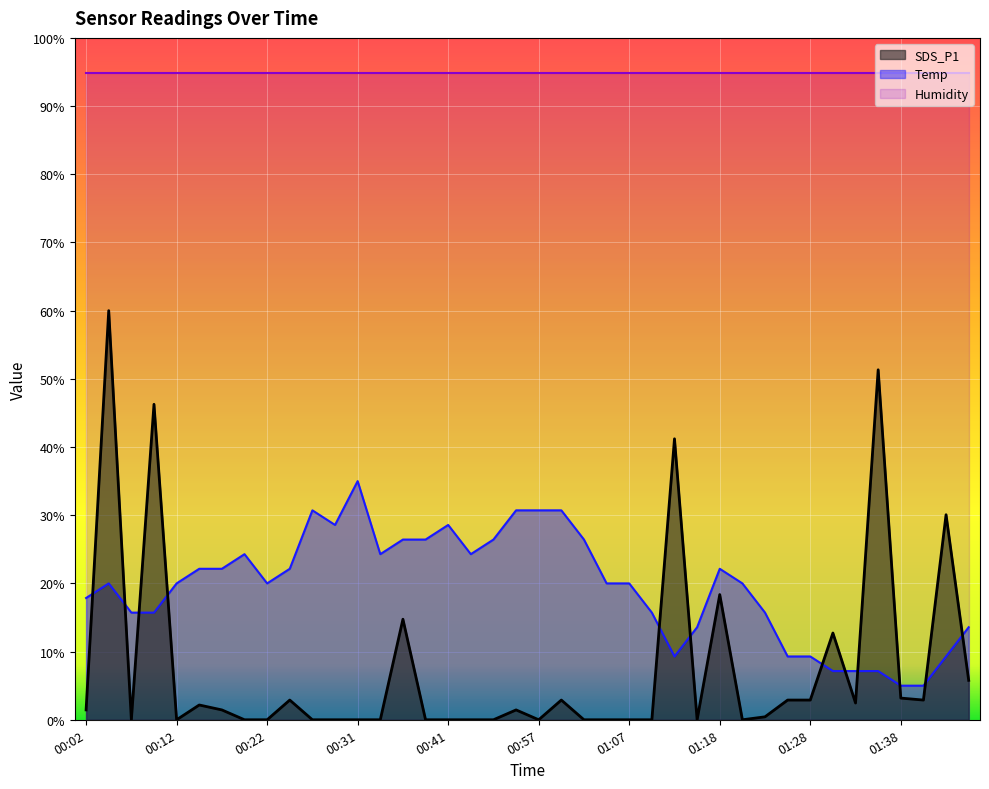

What is the difference between the maximum and minimum values in the SDS_P1 series?

60.0